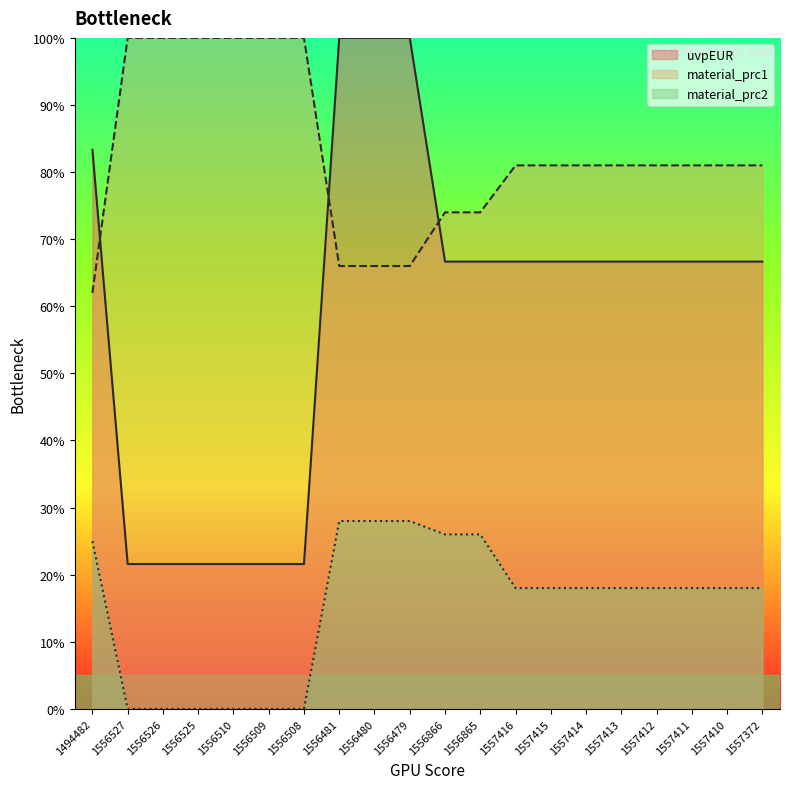

Between 1556525 and 1556526, which is larger?

1556525